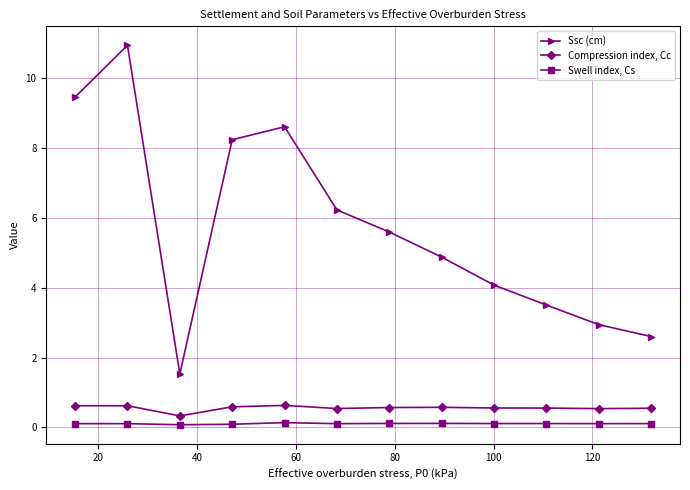

What is the minimum value for Ssc (cm)?

1.5